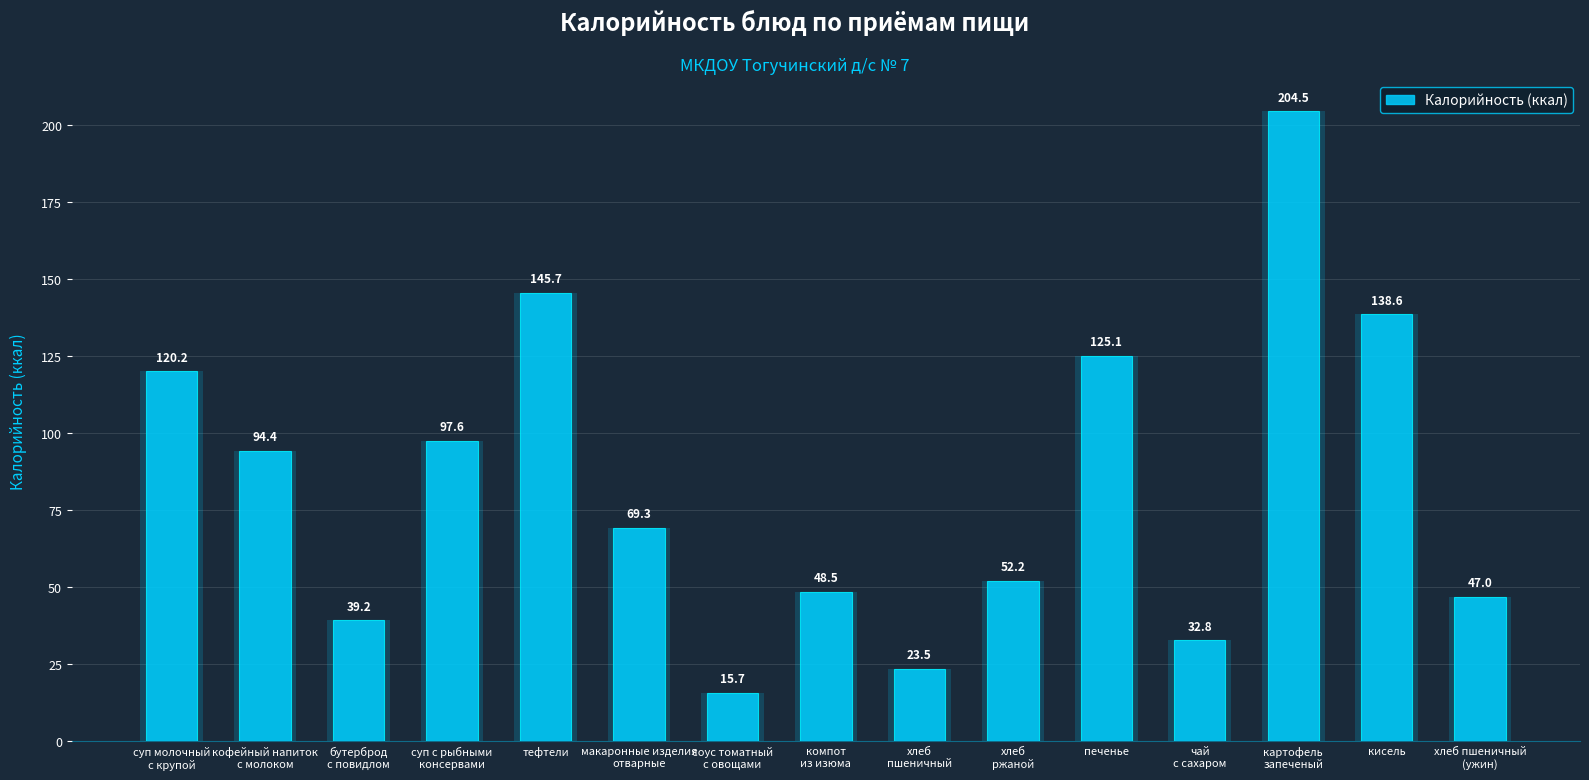

At which label does the data first exceed 69?

суп молочный
с крупой